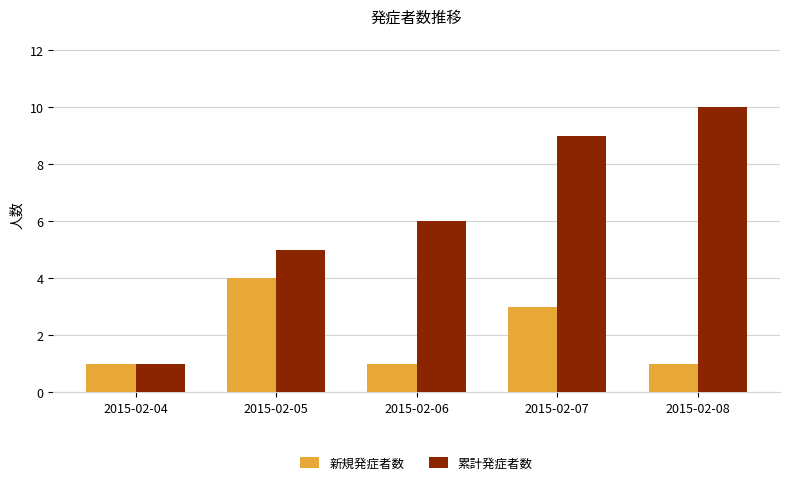

At 2015-02-06, list the series in order from largest to smallest.

累計発症者数, 新規発症者数